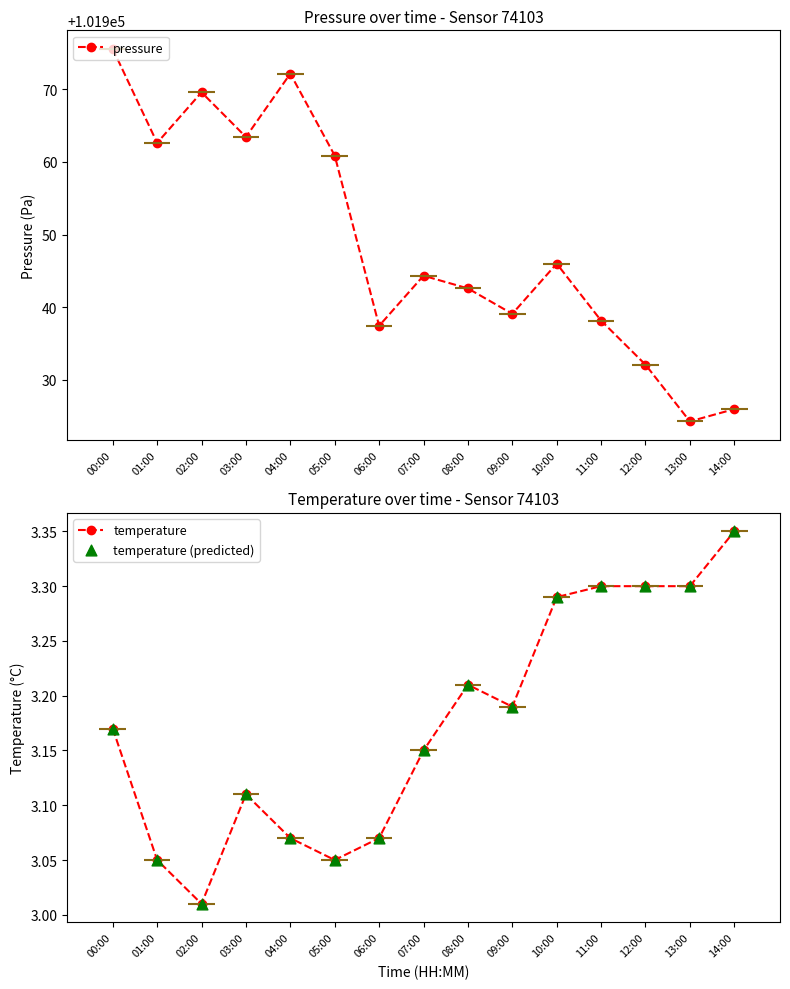

At how many categories does at least one series exceed 62351?

15